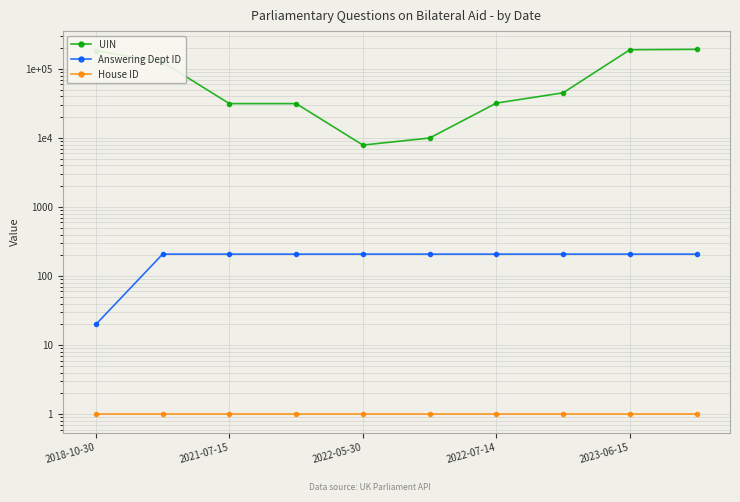

Rank the categories by Answering Dept ID value from highest to lowest.

2021-07-15, 2022-05-30, 2022-07-14, 2023-06-15, 5, 6, 7, 8, 9, 2018-10-30